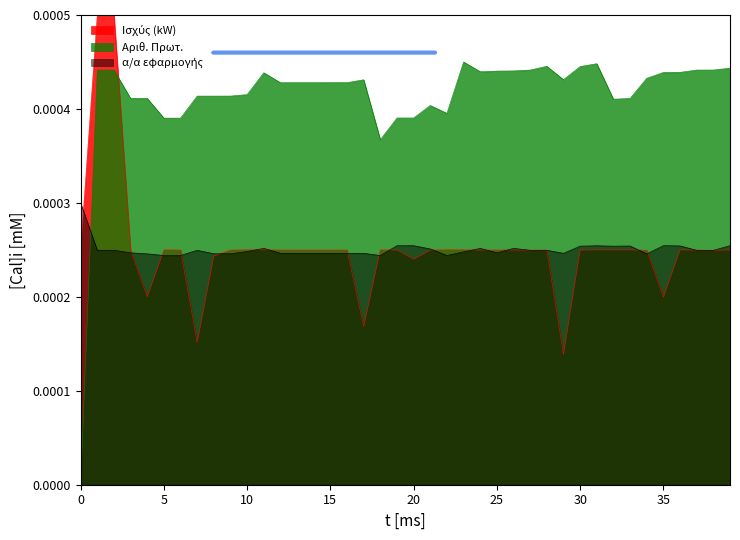

Which series has the widest spread of values?

Αριθ. Πρωτ.